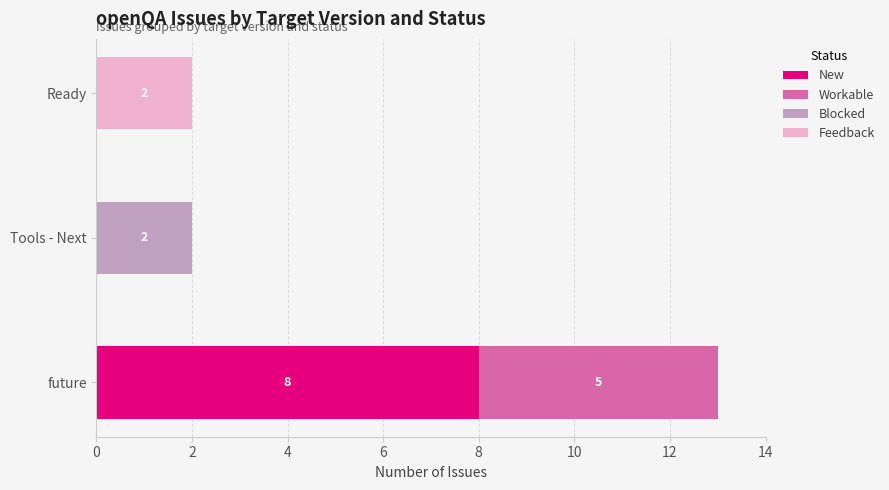

What are all the series names shown in the legend?

New, Workable, Blocked, Feedback